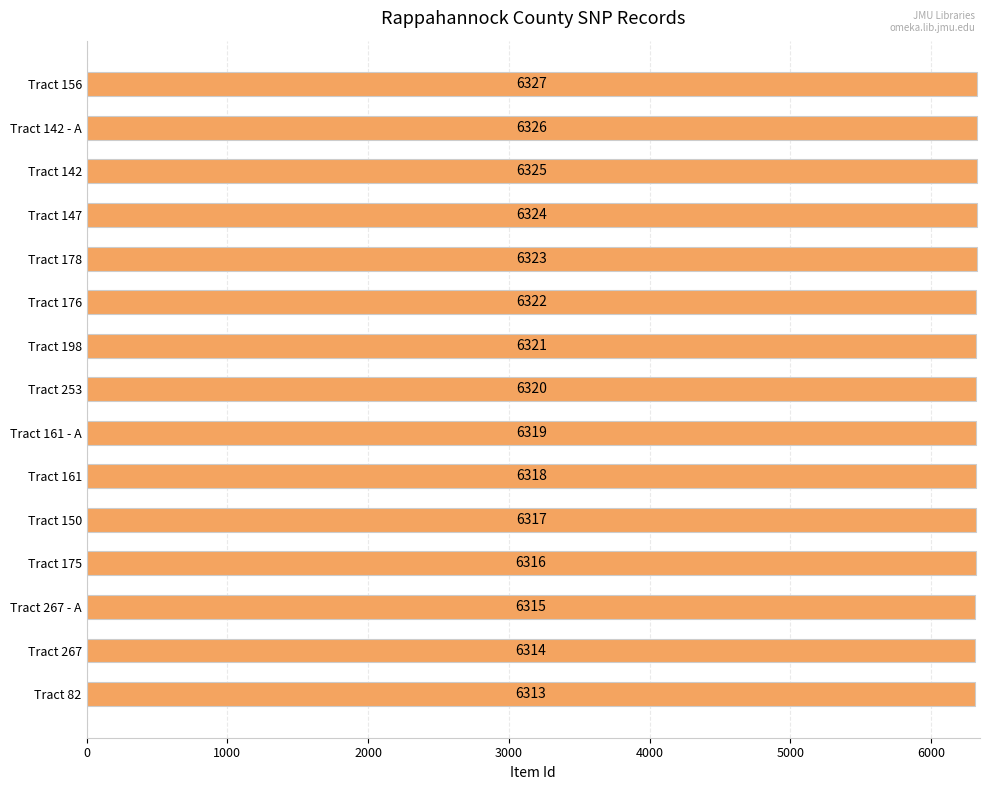

How many series are shown in this chart?

1